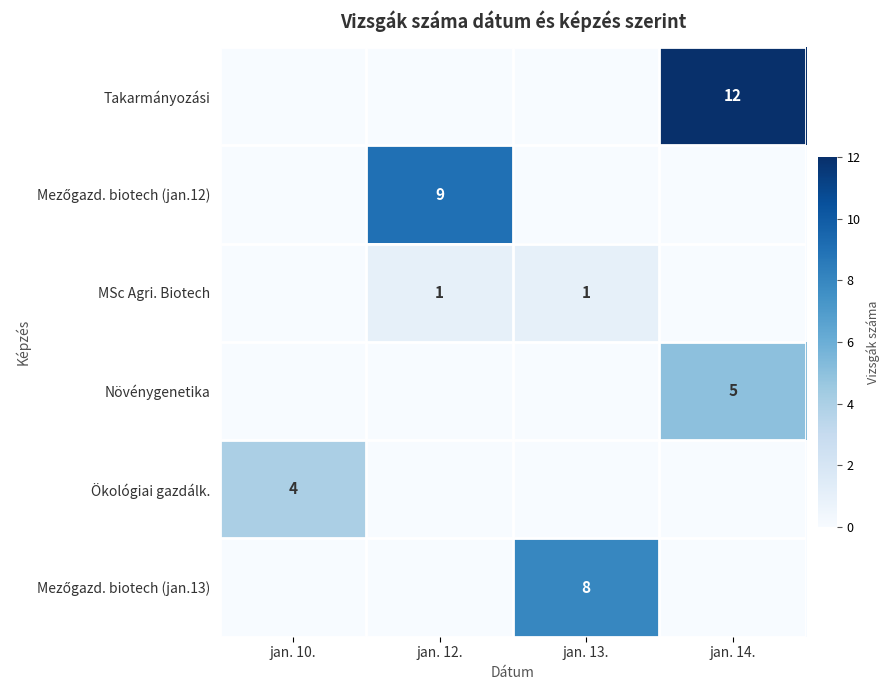

What is the total value across all series at jan. 14.?

17